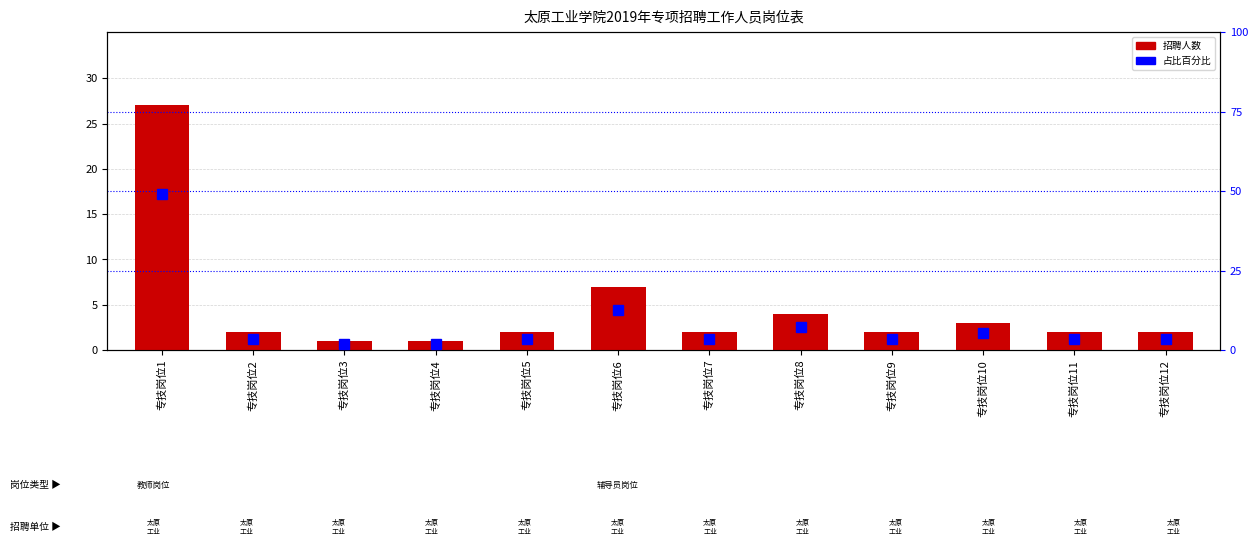

The 招聘人数 series shows 1.0 at 专技岗位3. True or false?

True